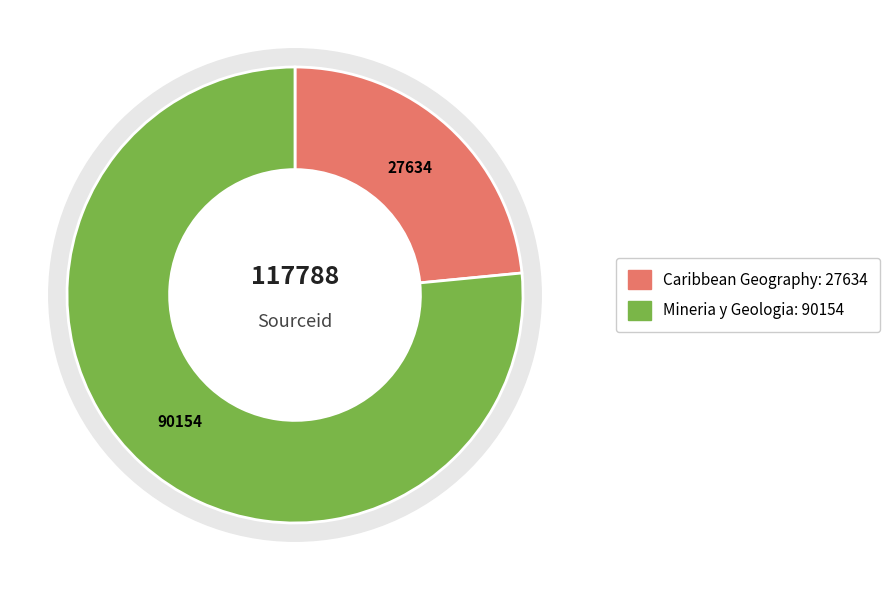

What percentage is the Mineria y Geologia slice, to the nearest percent?

77%